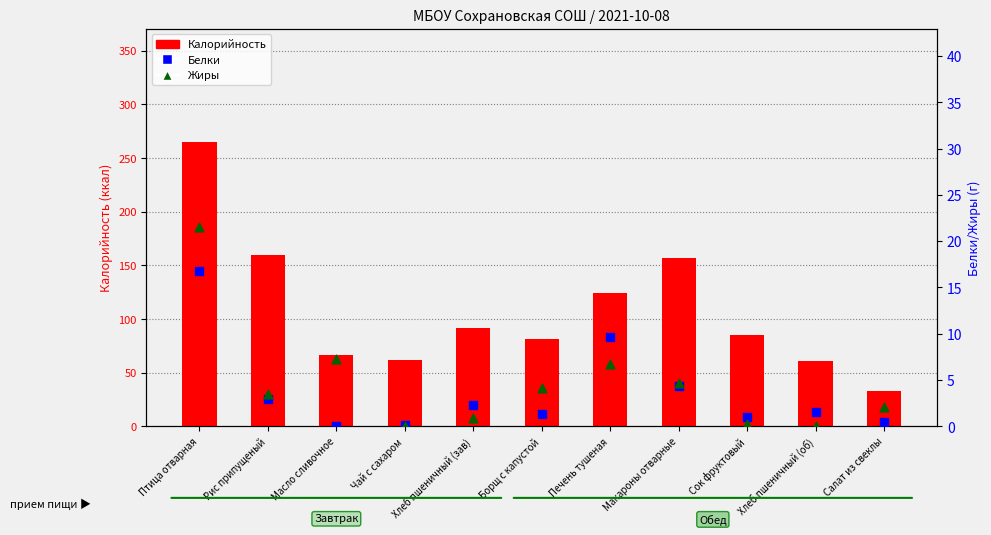

At how many categories does at least one series exceed 226?

1